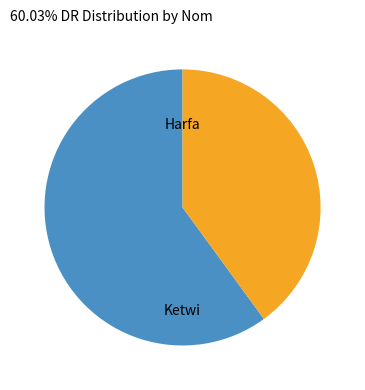

Does any single category account for the majority?

Yes